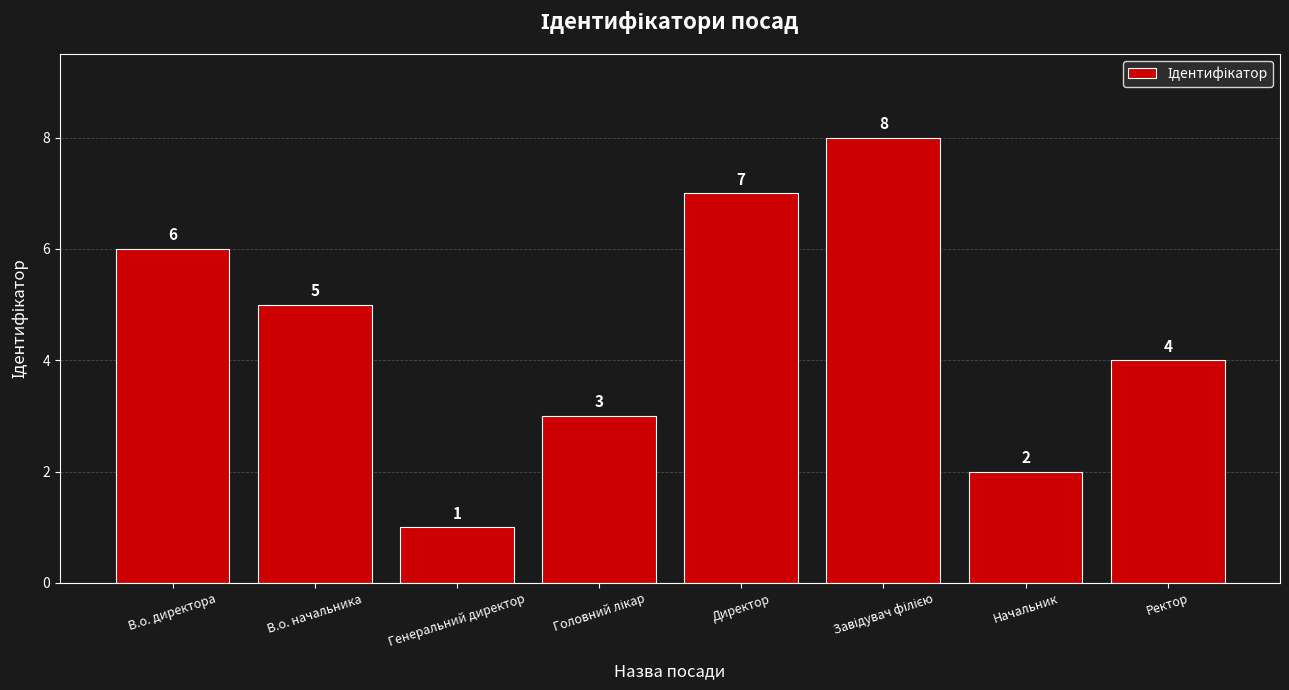

At which category does the chart reach its minimum across all series?

Генеральний директор